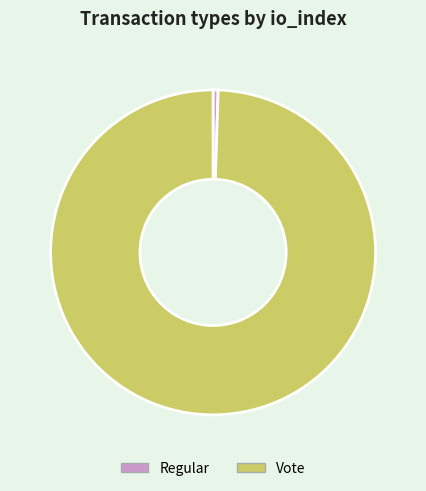

True or false: Regular accounts for 0% of the total.

True